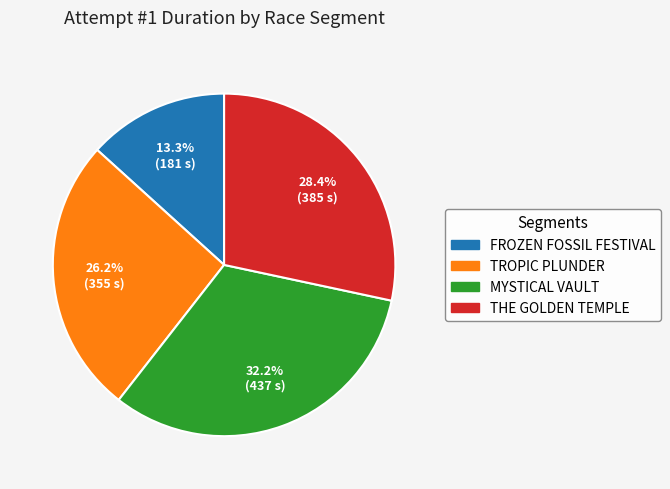

Does any single category account for the majority?

No